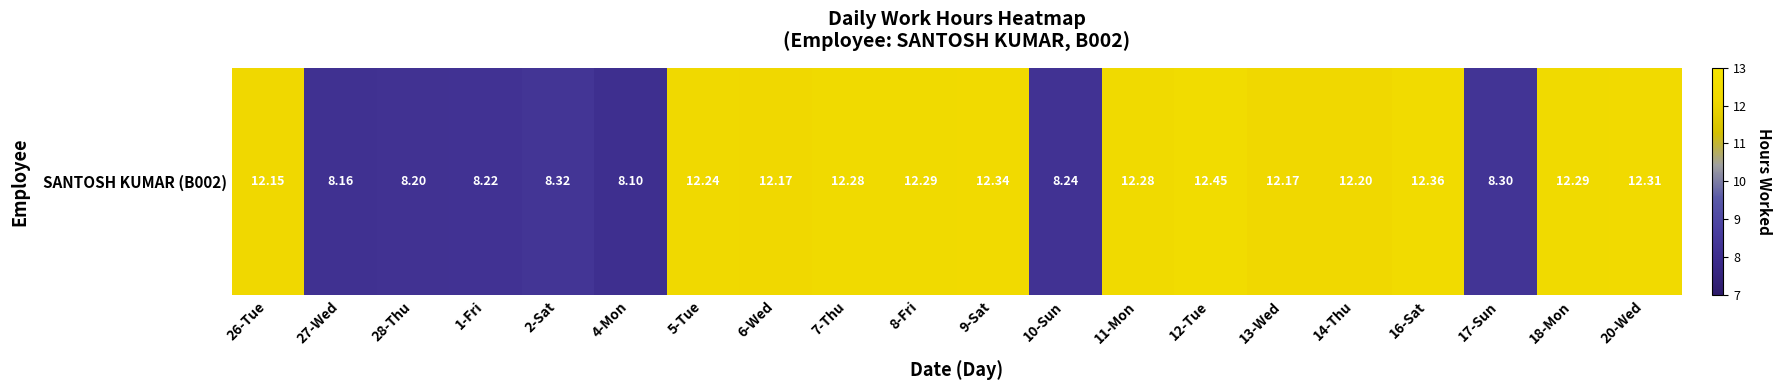

At which label is the value closest to 10?

2-Sat